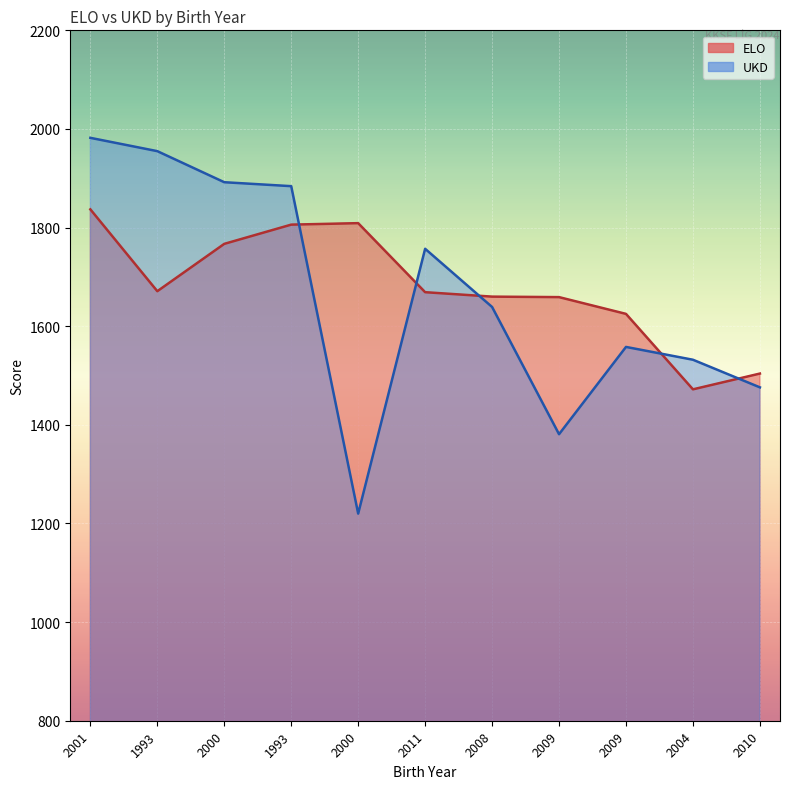

Is it true that ELO equals 1504 at 2010?

True